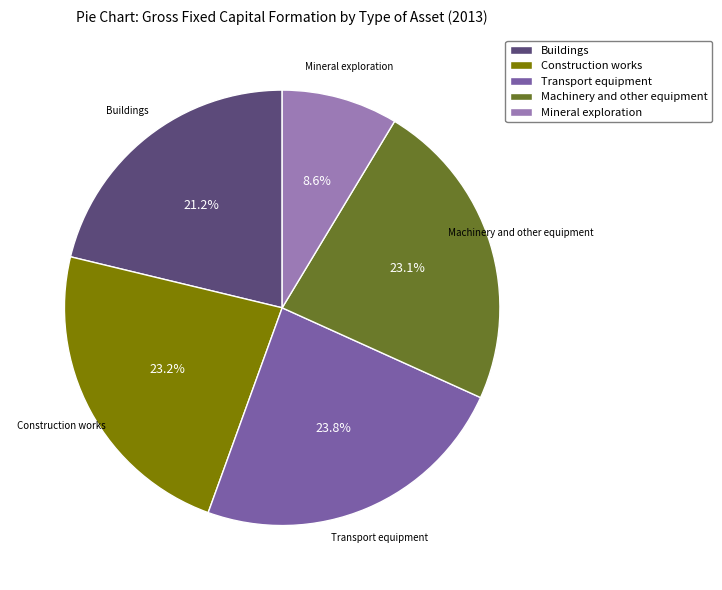

Is there any slice that represents more than half of the pie?

No